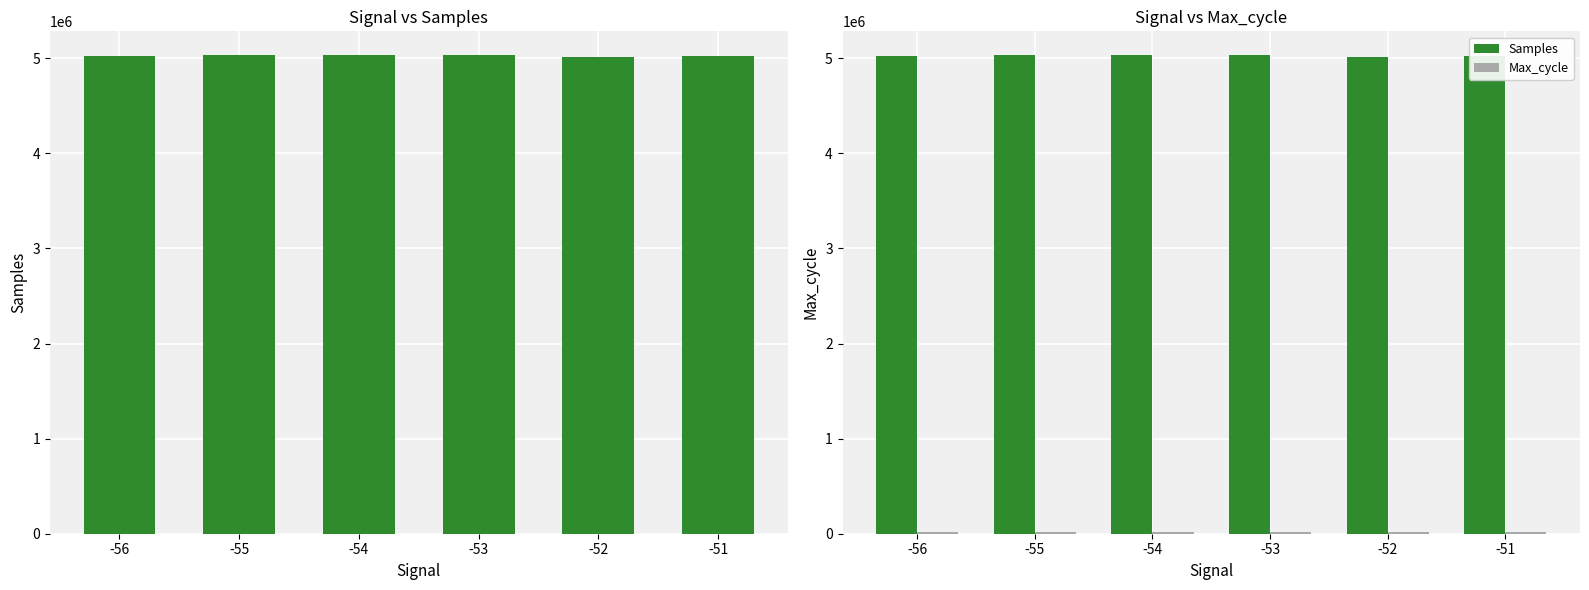

Count the number of data series in this chart.

2